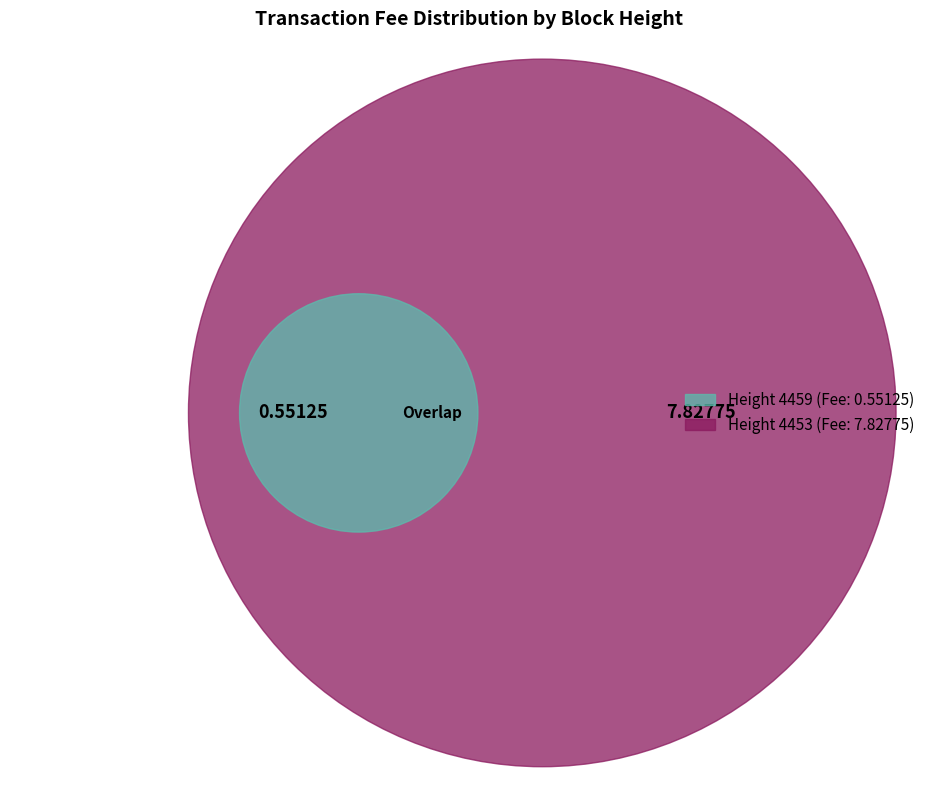

Which category has the biggest portion of the pie?

4453